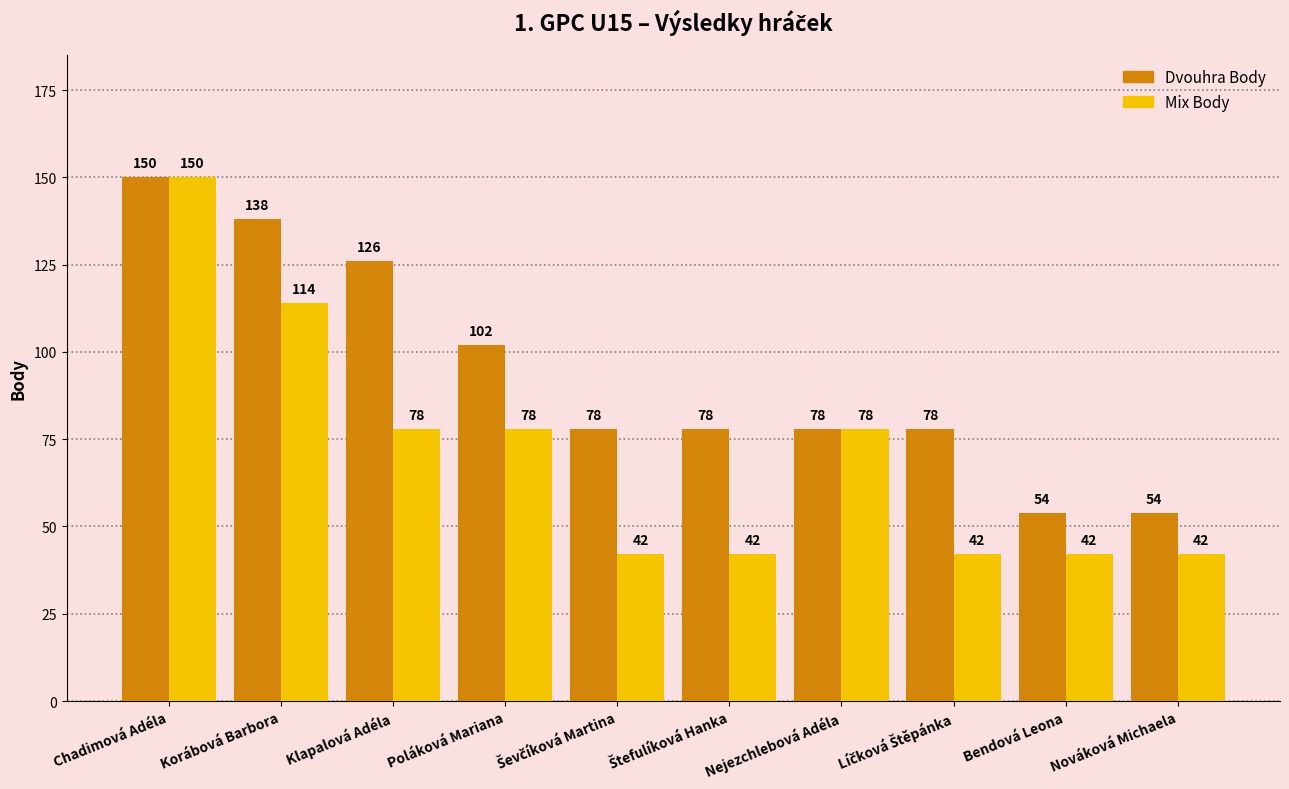

Rank the series at Klapalová Adéla from lowest to highest value.

Mix Body, Dvouhra Body